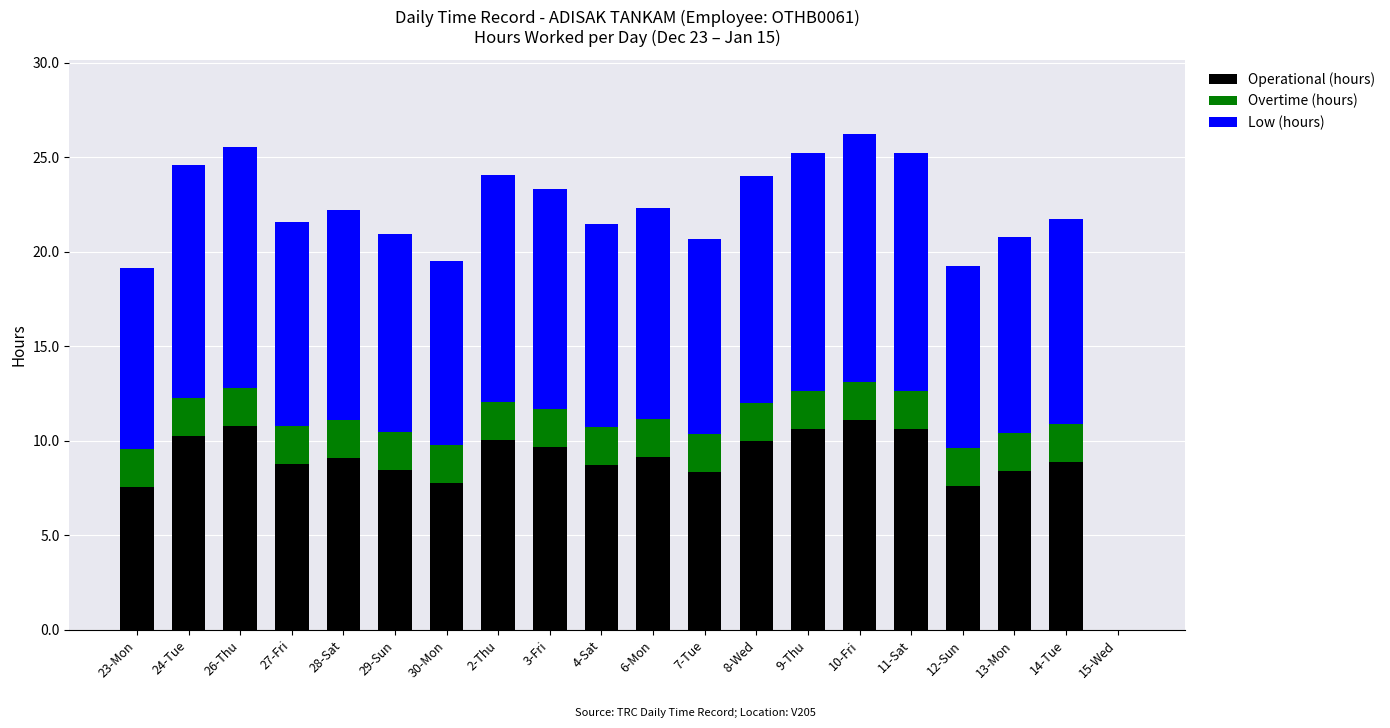

What is the total value across all series at 23-Mon?

19.2